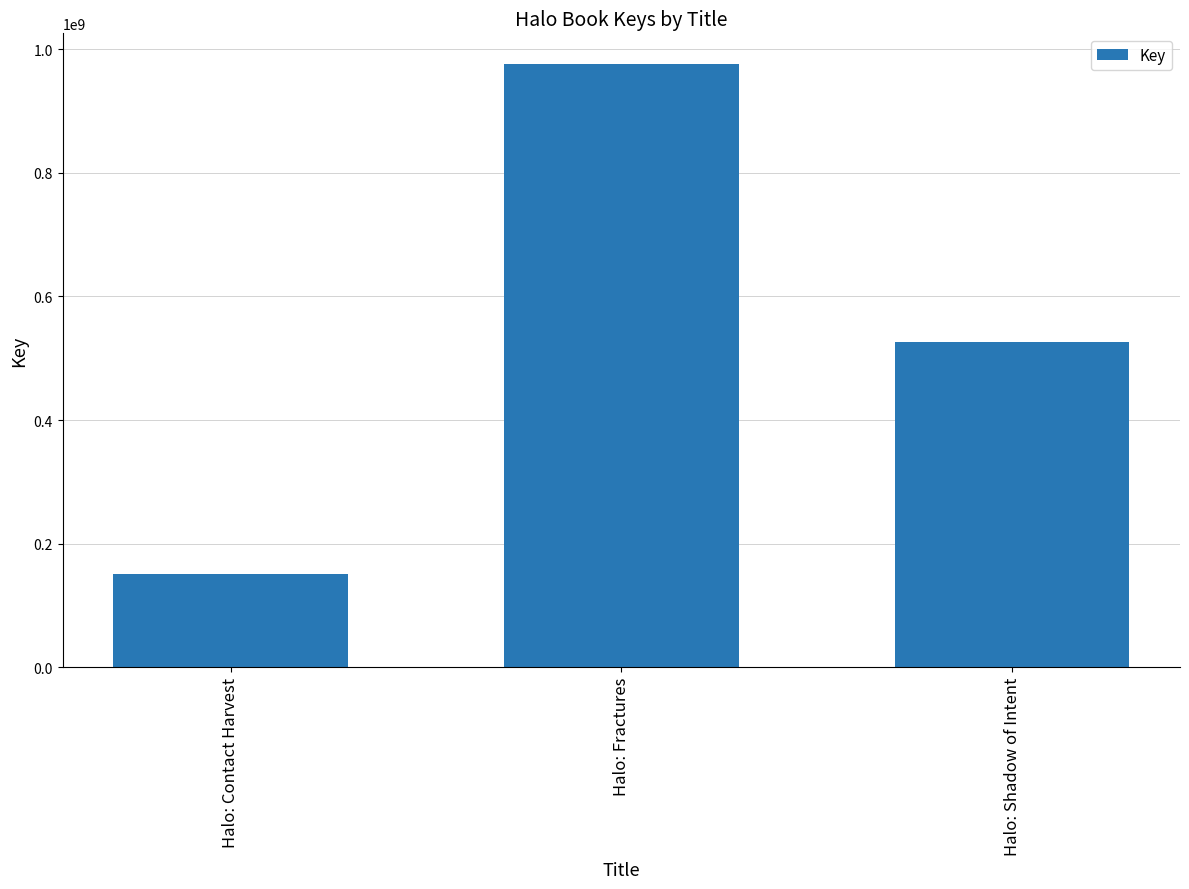

Is it true that the value at Halo: Fractures is 313177270?

False